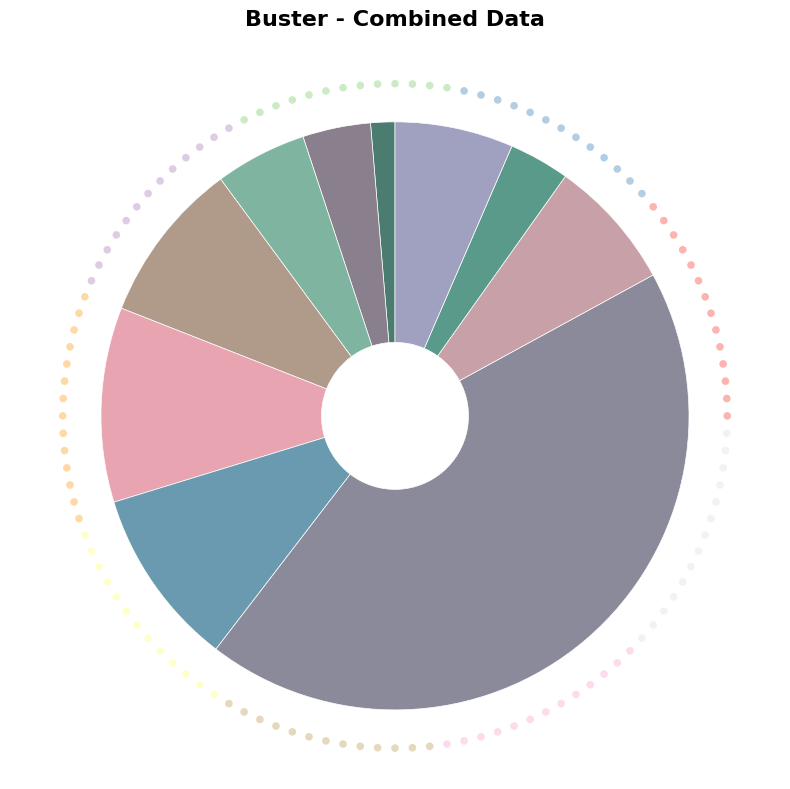

Is there a majority slice in this chart?

No